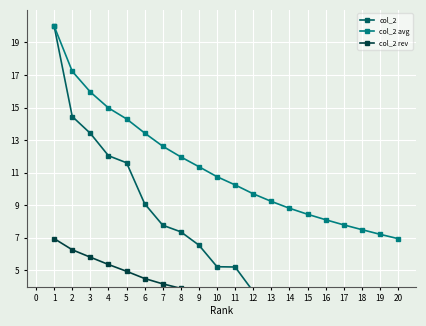

True or false: col_2 avg has more than 2 points higher than both neighbors.

False